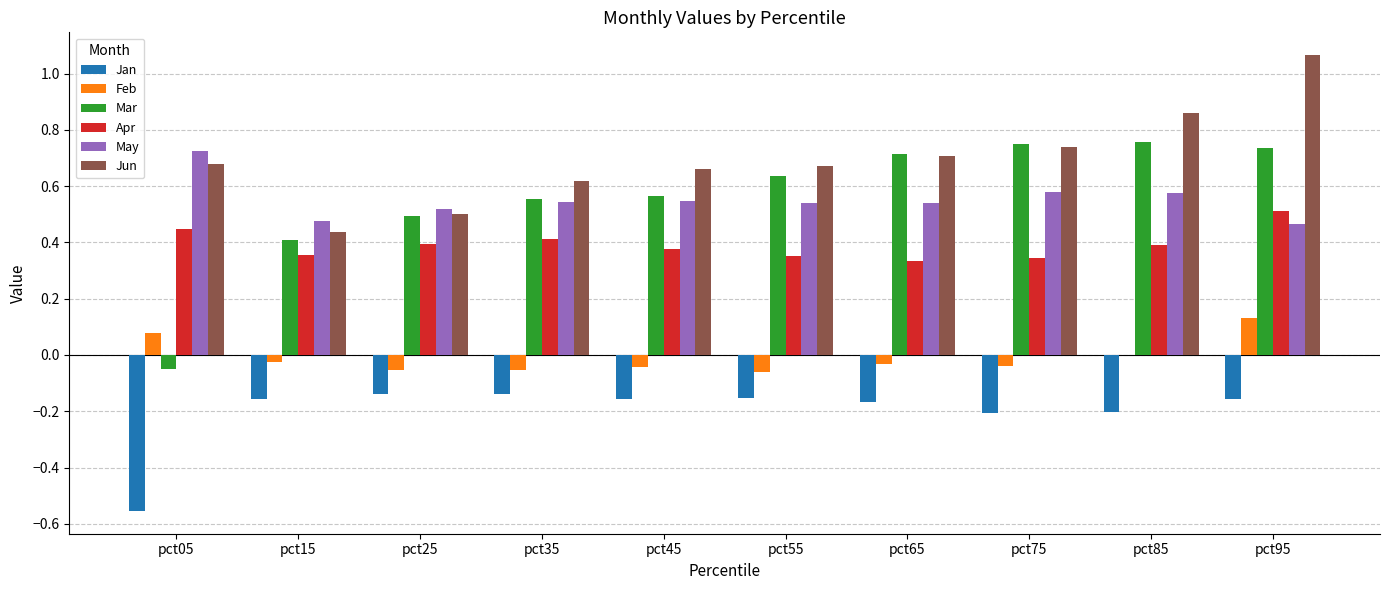

What are all the series names shown in the legend?

Jan, Feb, Mar, Apr, May, Jun